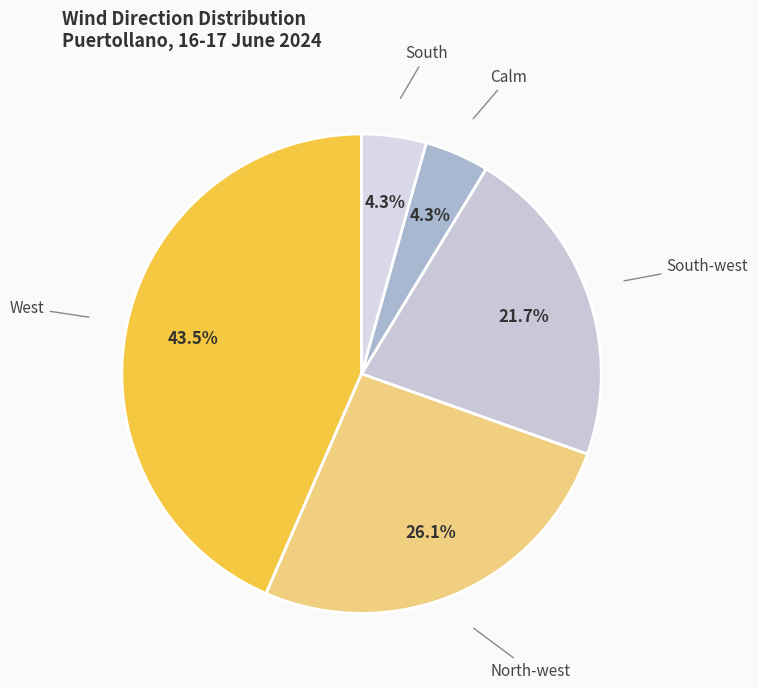

Count the number of slices in the pie.

5